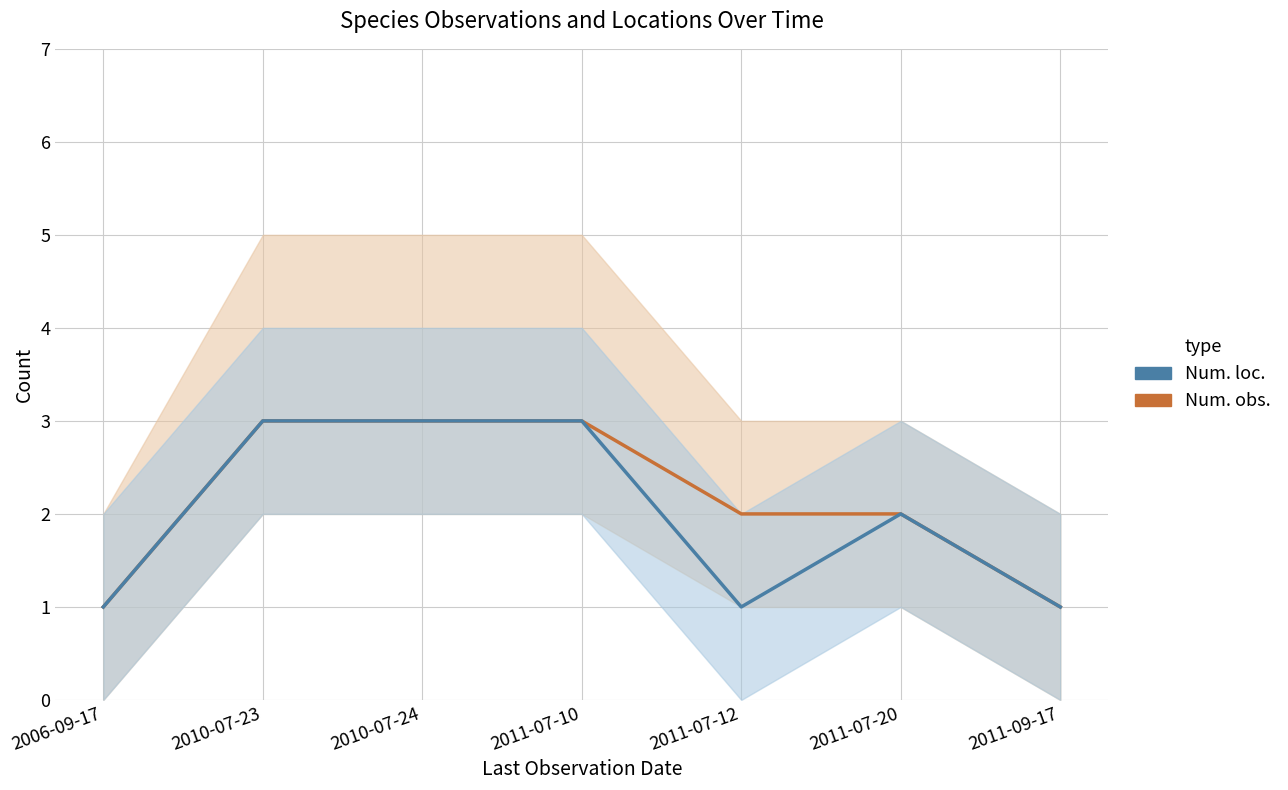

Reading right to left, extract all data points from this chart.

Num. obs.: 2011-09-17=1	2011-07-20=2	2011-07-12=2	2011-07-10=3	2010-07-24=3	2010-07-23=3	2006-09-17=1
Num. loc.: 2011-09-17=1	2011-07-20=2	2011-07-12=1	2011-07-10=3	2010-07-24=3	2010-07-23=3	2006-09-17=1